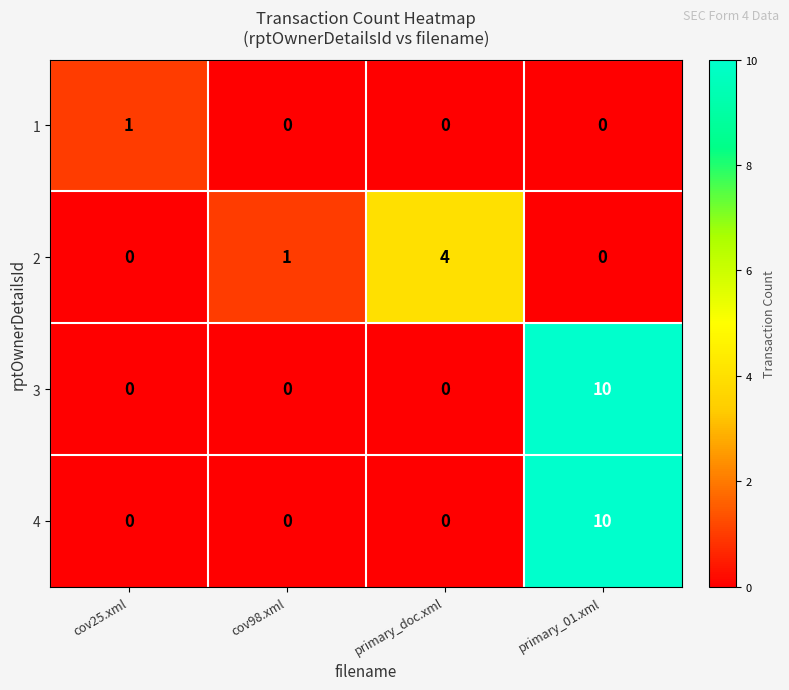

The 4 series shows 0 at cov25.xml. True or false?

True